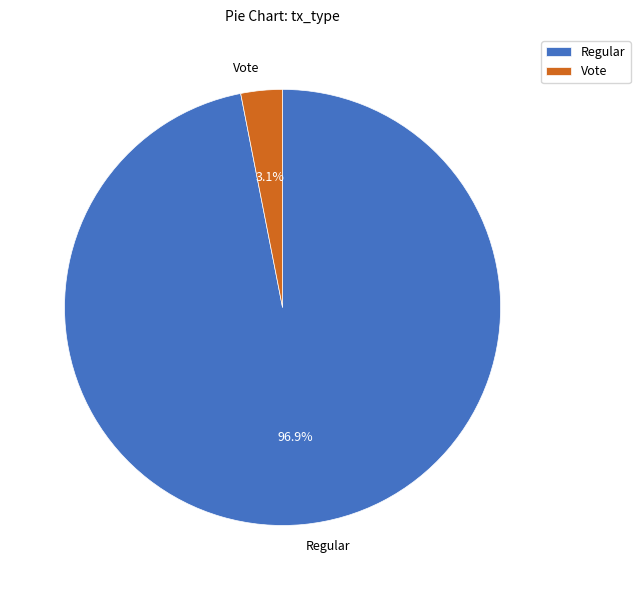

What percentage is the Vote slice, to the nearest percent?

3%